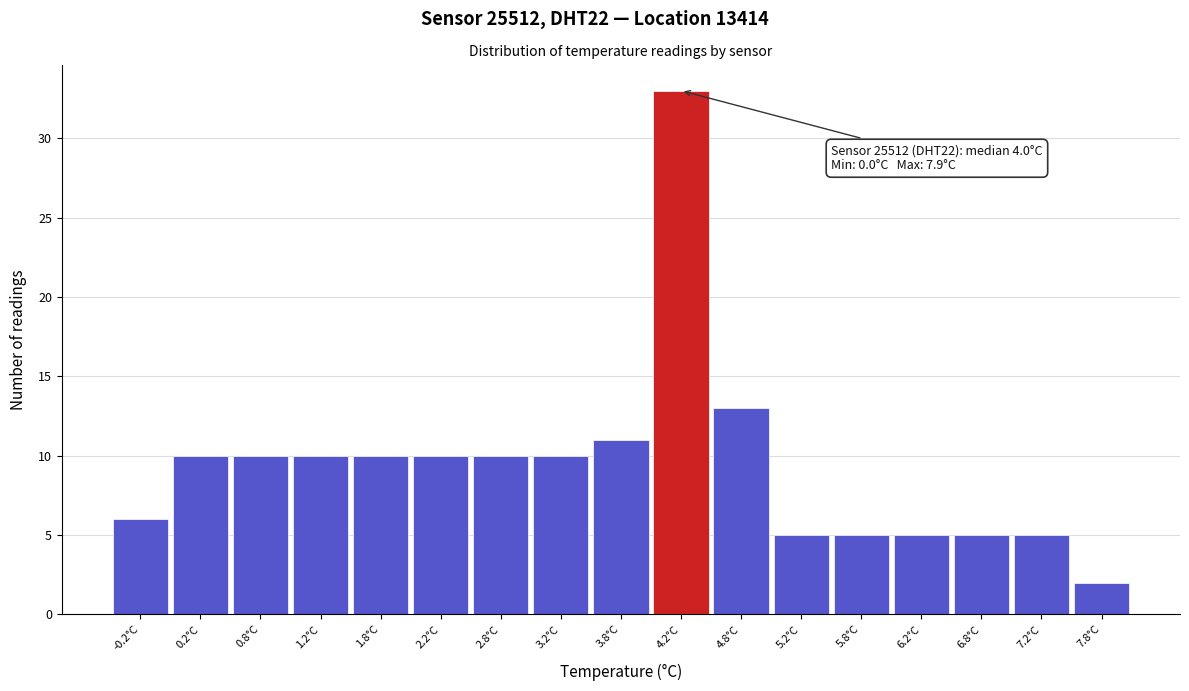

Reading left to right, transcribe all the data shown in this chart.

-0.2°C=6	0.2°C=10	0.8°C=10	1.2°C=10	1.8°C=10	2.2°C=10	2.8°C=10	3.2°C=10	3.8°C=11	4.2°C=33	4.8°C=13	5.2°C=5	5.8°C=5	6.2°C=5	6.8°C=5	7.2°C=5	7.8°C=2